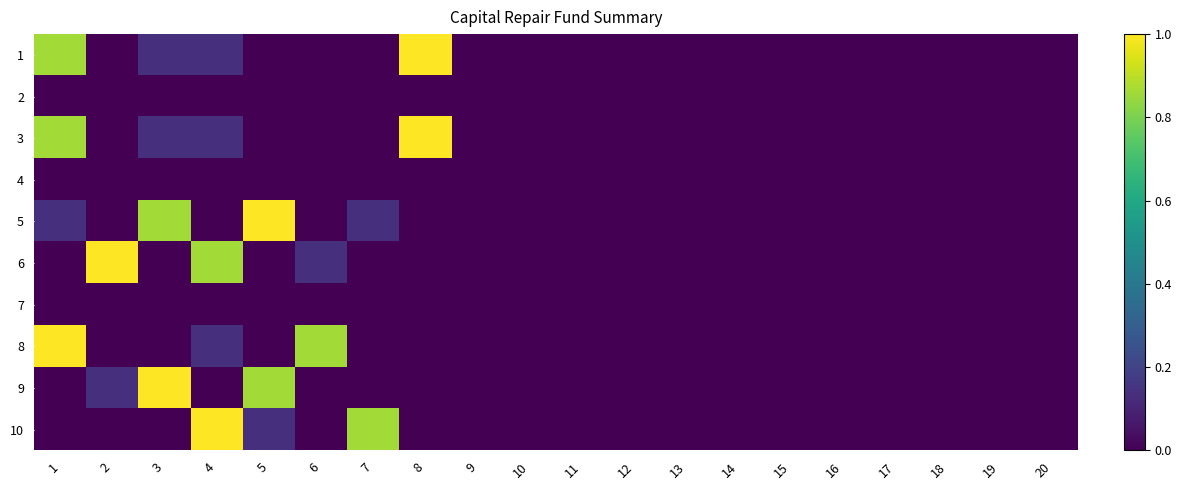

Reading left to right, extract all data points from this chart.

1: 1=0.9	2=0.0	3=0.1	4=0.1	5=0.0	6=0.0	7=0.0	8=1.0	9=0.0	10=0.0	11=0.0	12=0.0	13=0.0	14=0.0	15=0.0	16=0.0	17=0.0	18=0.0	19=0.0	20=0.0
2: 1=0.0	2=0.0	3=0.0	4=0.0	5=0.0	6=0.0	7=0.0	8=0.0	9=0.0	10=0.0	11=0.0	12=0.0	13=0.0	14=0.0	15=0.0	16=0.0	17=0.0	18=0.0	19=0.0	20=0.0
3: 1=0.9	2=0.0	3=0.1	4=0.1	5=0.0	6=0.0	7=0.0	8=1.0	9=0.0	10=0.0	11=0.0	12=0.0	13=0.0	14=0.0	15=0.0	16=0.0	17=0.0	18=0.0	19=0.0	20=0.0
4: 1=0.0	2=0.0	3=0.0	4=0.0	5=0.0	6=0.0	7=0.0	8=0.0	9=0.0	10=0.0	11=0.0	12=0.0	13=0.0	14=0.0	15=0.0	16=0.0	17=0.0	18=0.0	19=0.0	20=0.0
5: 1=0.1	2=0.0	3=0.9	4=0.0	5=1.0	6=0.0	7=0.1	8=0.0	9=0.0	10=0.0	11=0.0	12=0.0	13=0.0	14=0.0	15=0.0	16=0.0	17=0.0	18=0.0	19=0.0	20=0.0
6: 1=0.0	2=1.0	3=0.0	4=0.9	5=0.0	6=0.1	7=0.0	8=0.0	9=0.0	10=0.0	11=0.0	12=0.0	13=0.0	14=0.0	15=0.0	16=0.0	17=0.0	18=0.0	19=0.0	20=0.0
7: 1=0.0	2=0.0	3=0.0	4=0.0	5=0.0	6=0.0	7=0.0	8=0.0	9=0.0	10=0.0	11=0.0	12=0.0	13=0.0	14=0.0	15=0.0	16=0.0	17=0.0	18=0.0	19=0.0	20=0.0
8: 1=1.0	2=0.0	3=0.0	4=0.1	5=0.0	6=0.9	7=0.0	8=0.0	9=0.0	10=0.0	11=0.0	12=0.0	13=0.0	14=0.0	15=0.0	16=0.0	17=0.0	18=0.0	19=0.0	20=0.0
9: 1=0.0	2=0.1	3=1.0	4=0.0	5=0.9	6=0.0	7=0.0	8=0.0	9=0.0	10=0.0	11=0.0	12=0.0	13=0.0	14=0.0	15=0.0	16=0.0	17=0.0	18=0.0	19=0.0	20=0.0
10: 1=0.0	2=0.0	3=0.0	4=1.0	5=0.1	6=0.0	7=0.9	8=0.0	9=0.0	10=0.0	11=0.0	12=0.0	13=0.0	14=0.0	15=0.0	16=0.0	17=0.0	18=0.0	19=0.0	20=0.0